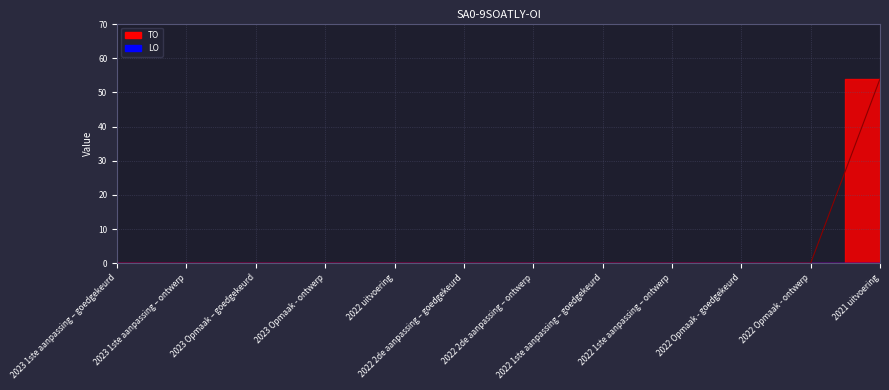

Reading left to right, list all the values displayed in this chart.

0	0	0	0	0	0	0	0	0	0	0	54